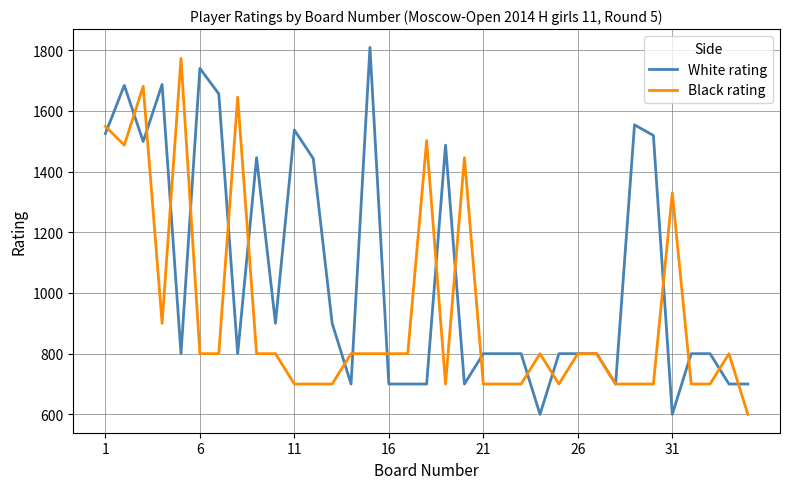

What is the minimum value for White rating?

600